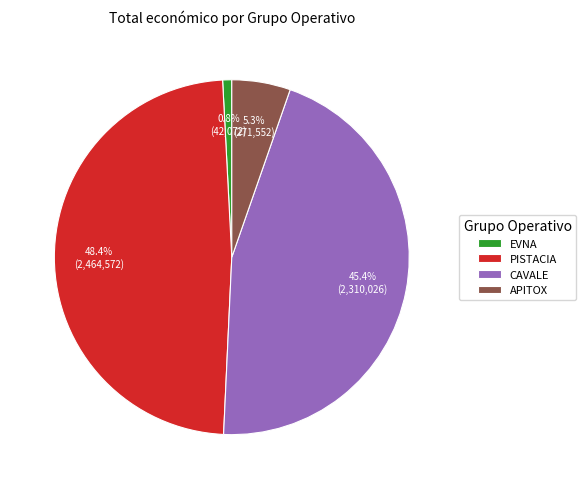

How much of the chart is everything except EVNA?

99.2%